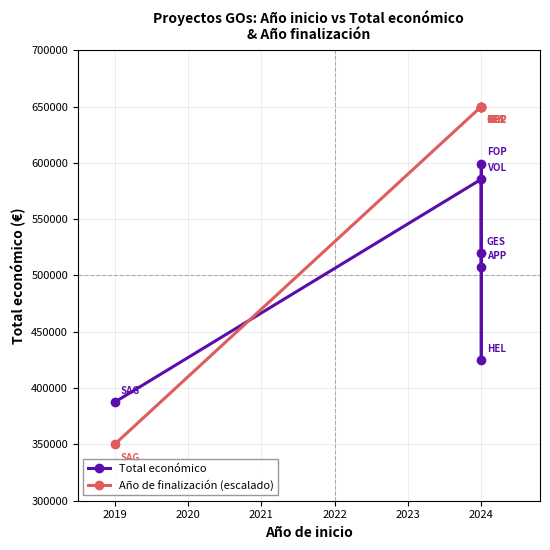

What are all the series names shown in the legend?

Total económico, Año de finalización (escalado)